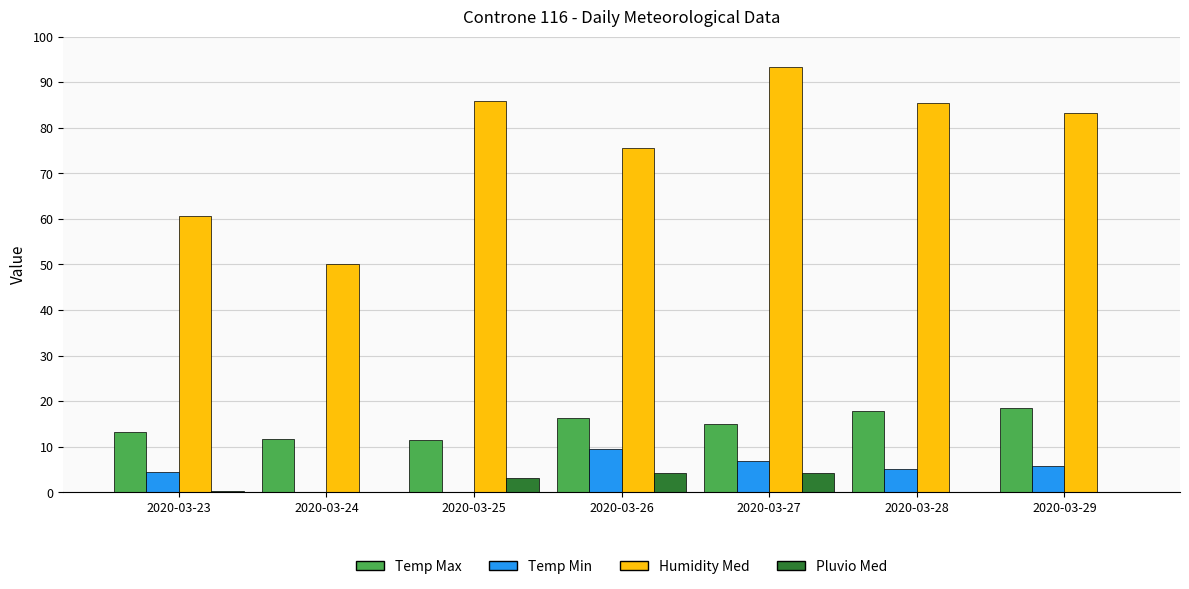

True or false: Humidity Med has a value of 143.8 at 2020-03-28.

False